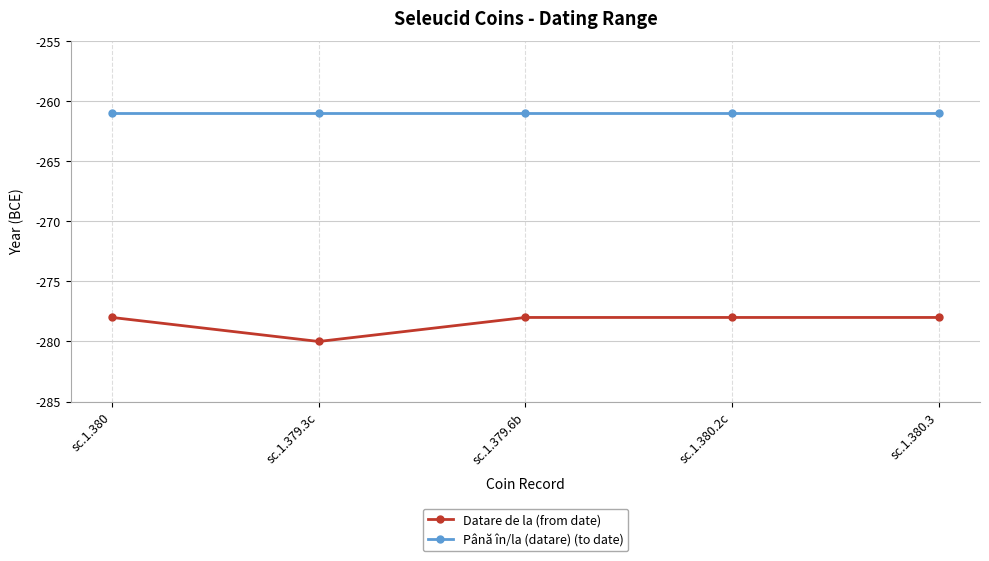

What is the difference between the Datare de la (from date) values at sc.1.380.2c and sc.1.379.3c?

2